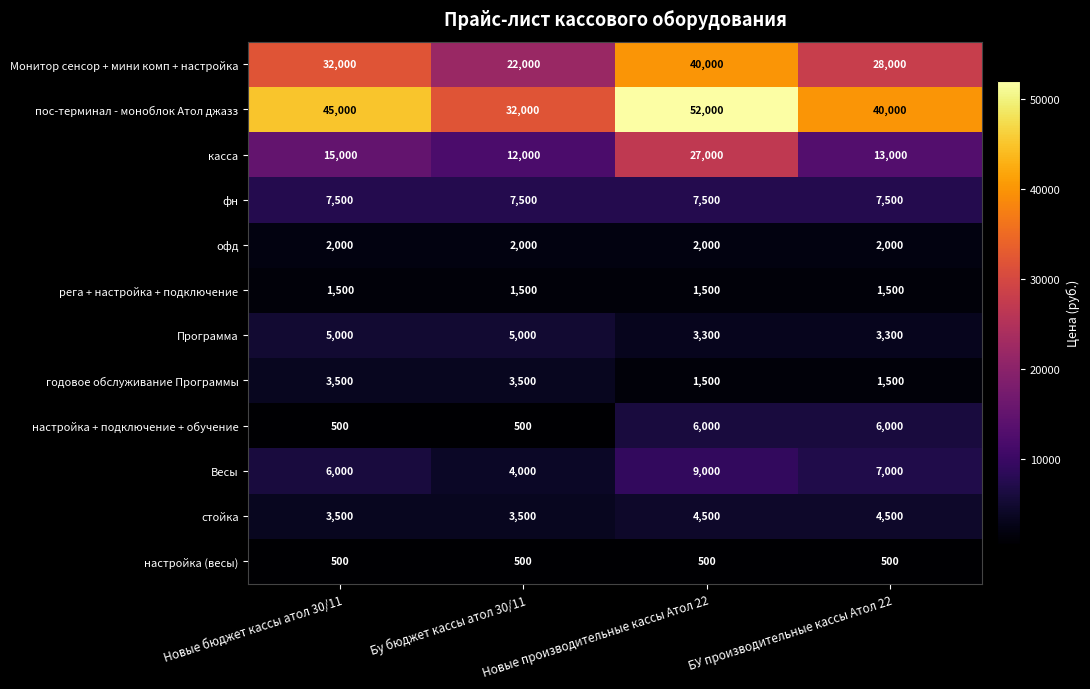

At which label is Весы closest to 6500?

Новые бюджет кассы атол 30/11